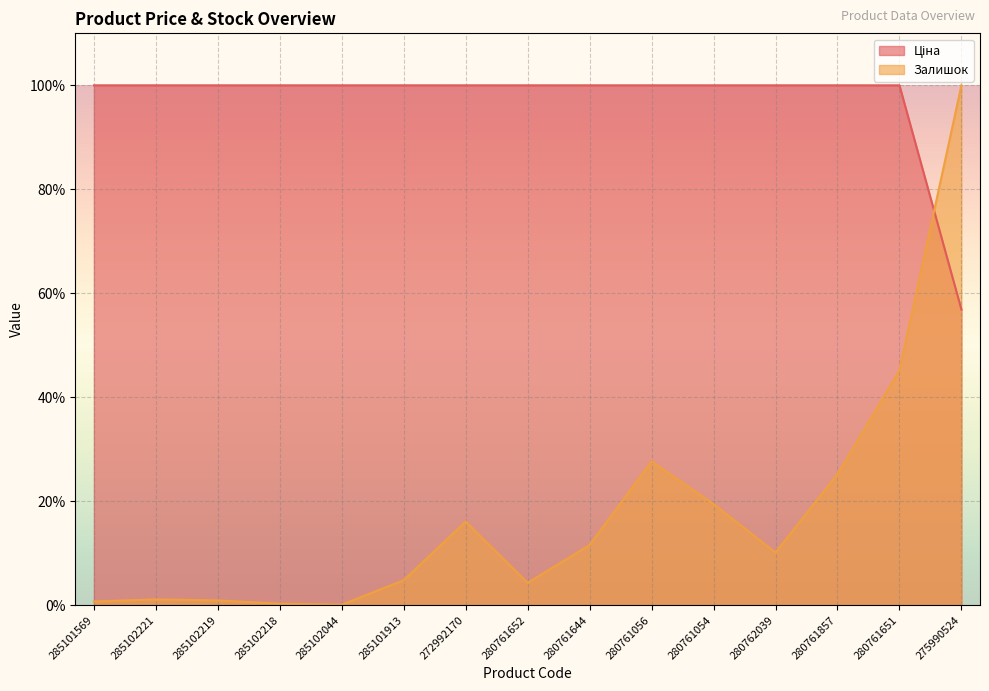

What is the greatest value displayed?

100.0